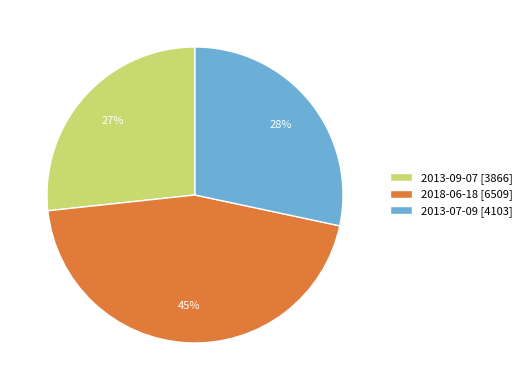

What is the largest slice in the pie chart?

2018-06-18